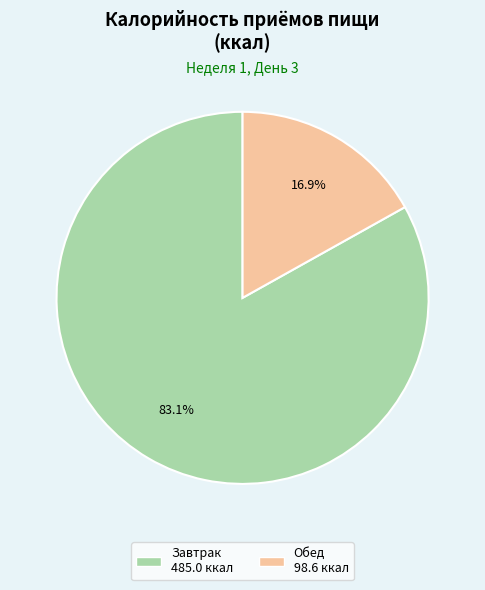

How many segments does this pie chart have?

2